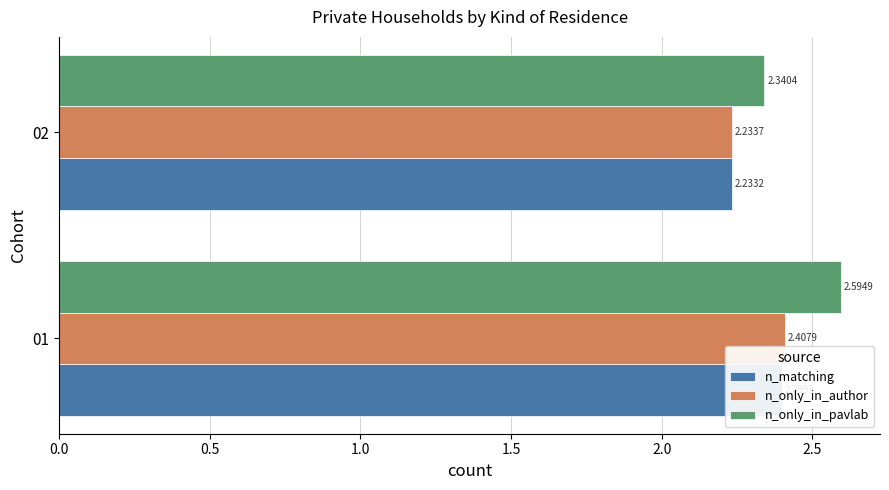

What is the lowest value of the n_only_in_pavlab series?

2.3